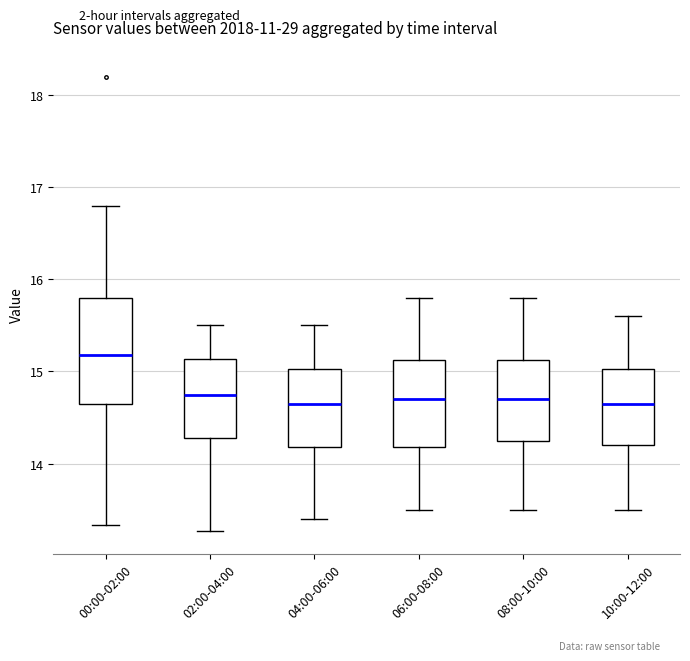

Reading left to right, read every box against the y-axis: the position of its median line, the range the box covers, and the ends of its whiskers. The values are not printed on the chart, so give them approximately, as read against the axis.

00:00-02:00: median 15.2, box 14.7 to 15.8, whiskers 13.3 to 16.8
02:00-04:00: median 14.8, box 14.3 to 15.1, whiskers 13.3 to 15.5
04:00-06:00: median 14.7, box 14.2 to 15.0, whiskers 13.4 to 15.5
06:00-08:00: median 14.7, box 14.2 to 15.1, whiskers 13.5 to 15.8
08:00-10:00: median 14.7, box 14.3 to 15.1, whiskers 13.5 to 15.8
10:00-12:00: median 14.7, box 14.2 to 15.0, whiskers 13.5 to 15.6